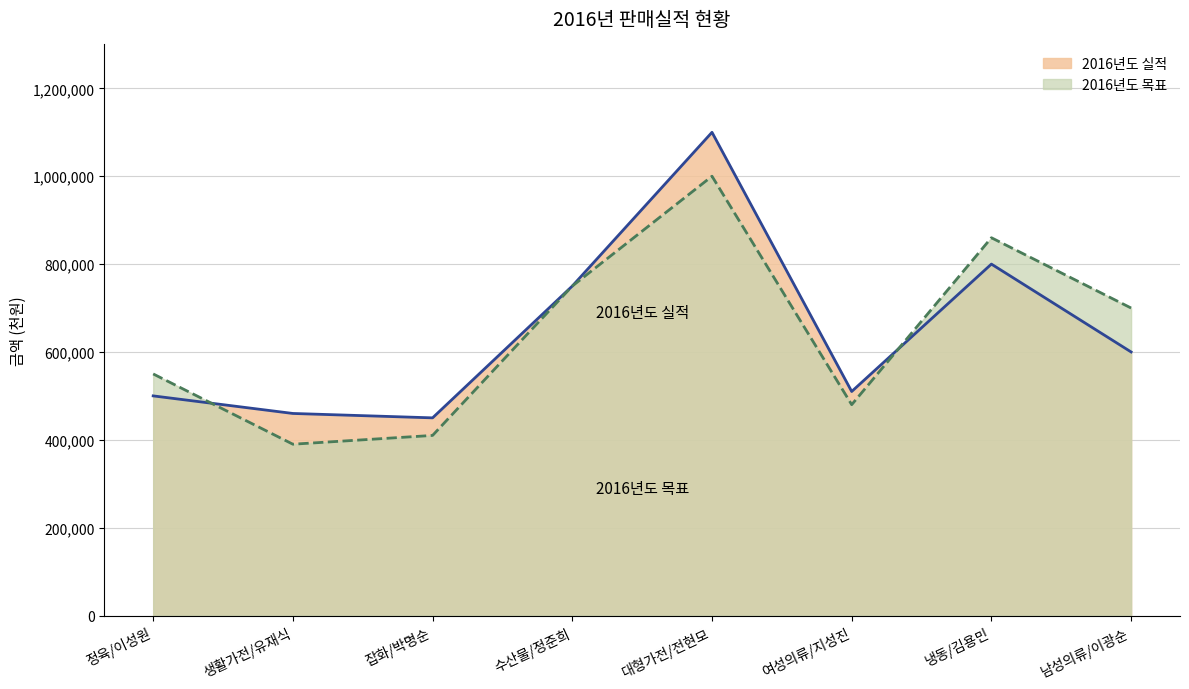

Rank the categories by 2016년도 목표 value from highest to lowest.

대형가전/전현모, 냉동/김용민, 수산물/정준희, 남성의류/이광순, 정육/이성원, 여성의류/지성진, 잡화/박명순, 생활가전/유재식